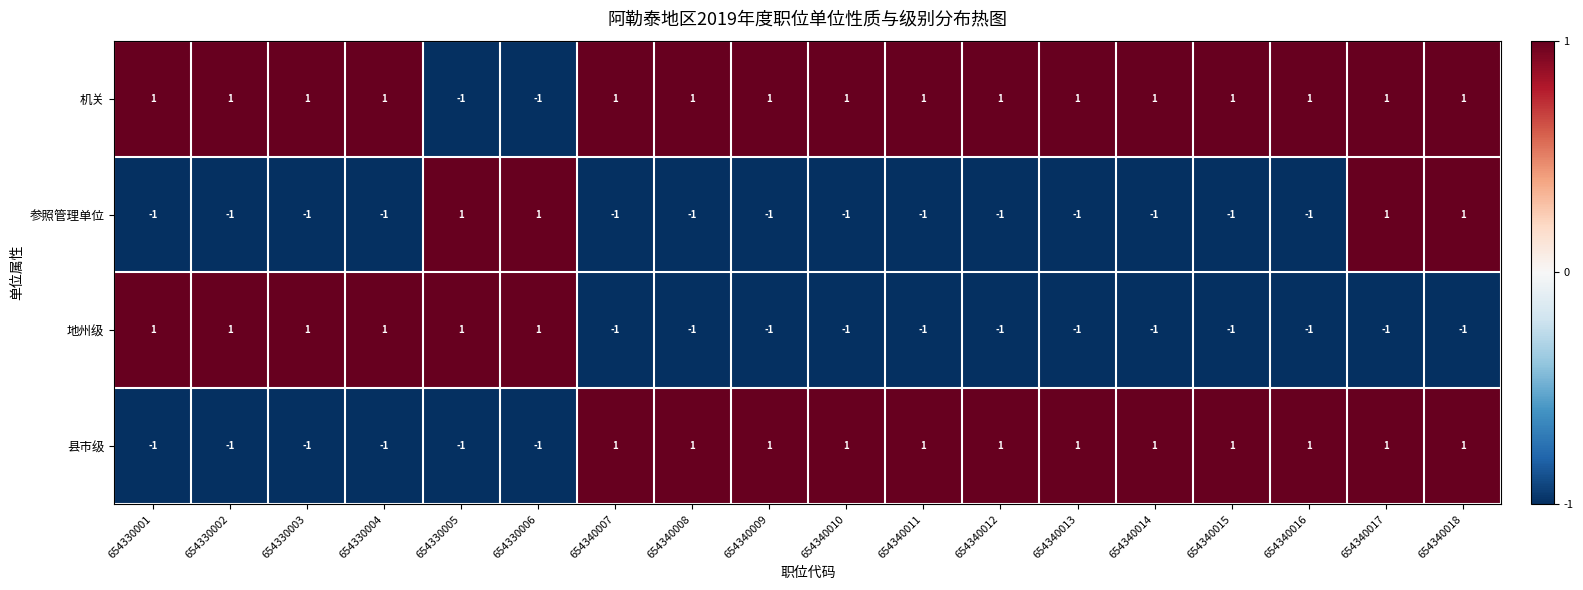

Count the 地州级 values in the range -1 to 1.

18